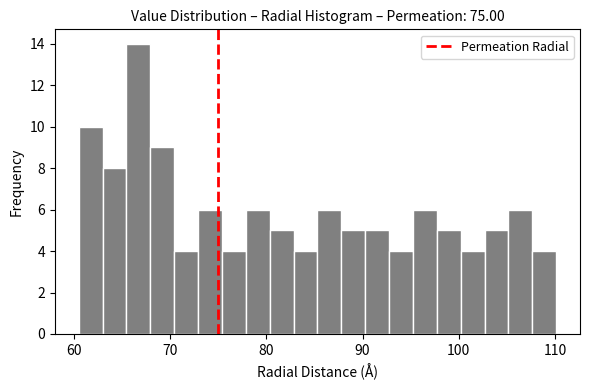

Around what value on the x-axis is the tallest bar? Give the approximate position of its centre, as read against the axis.

67